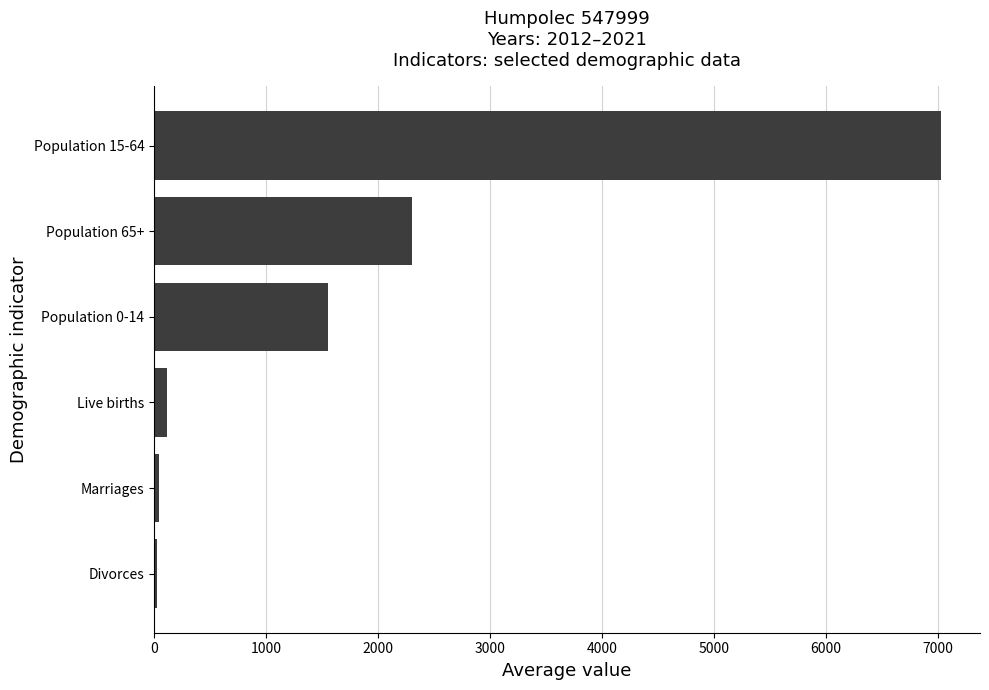

What is the ratio of the value at Population 15-64 to the value at Population 65+?

3.0